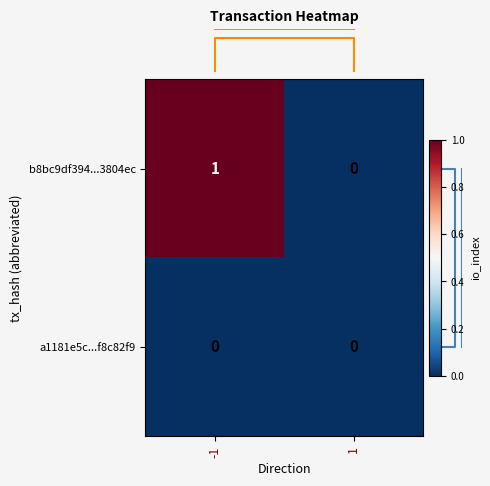

Which series has the largest total across all categories?

b8bc9df394...3804ec